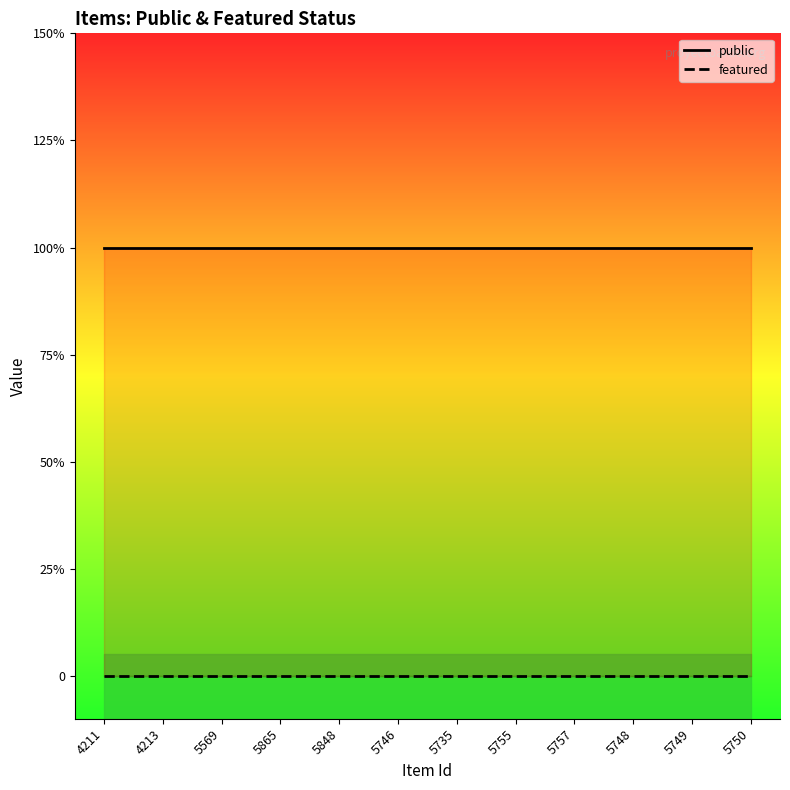

At which label is public closest to 1?

4211